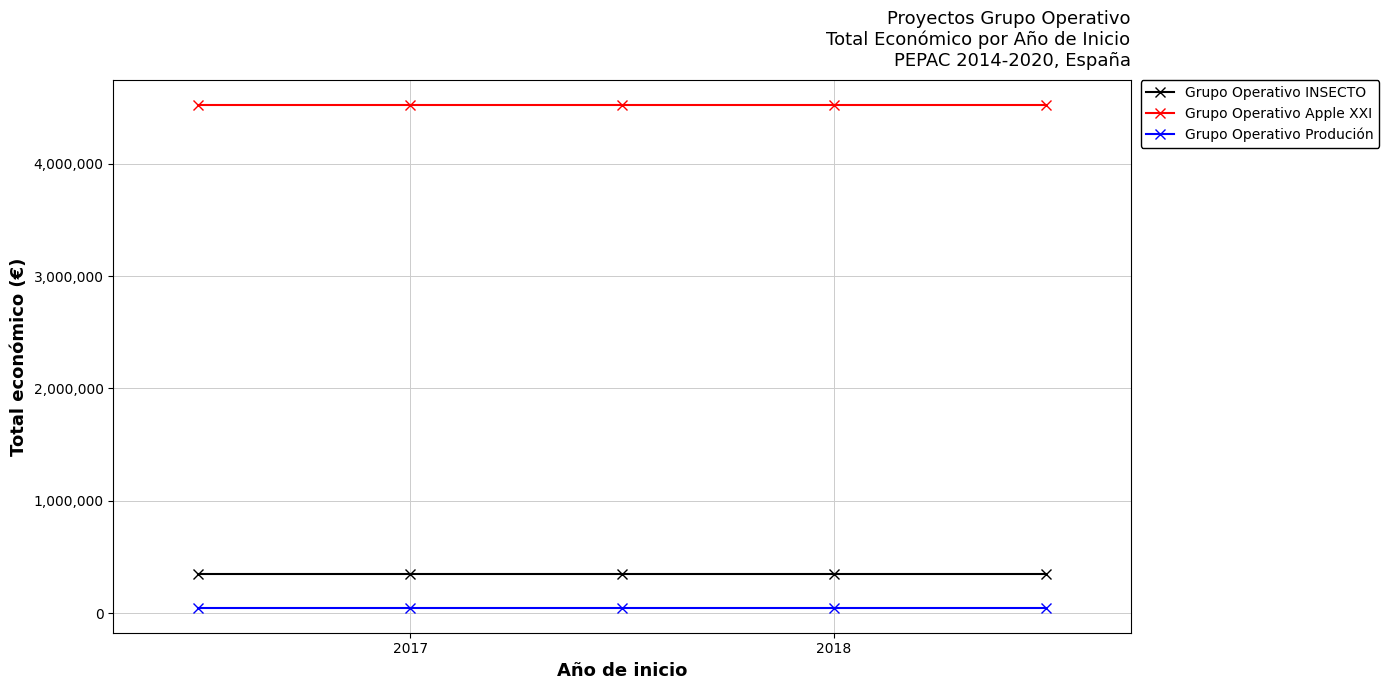

What is the value of the Grupo Operativo INSECTO point at the 2nd from the left?

344243